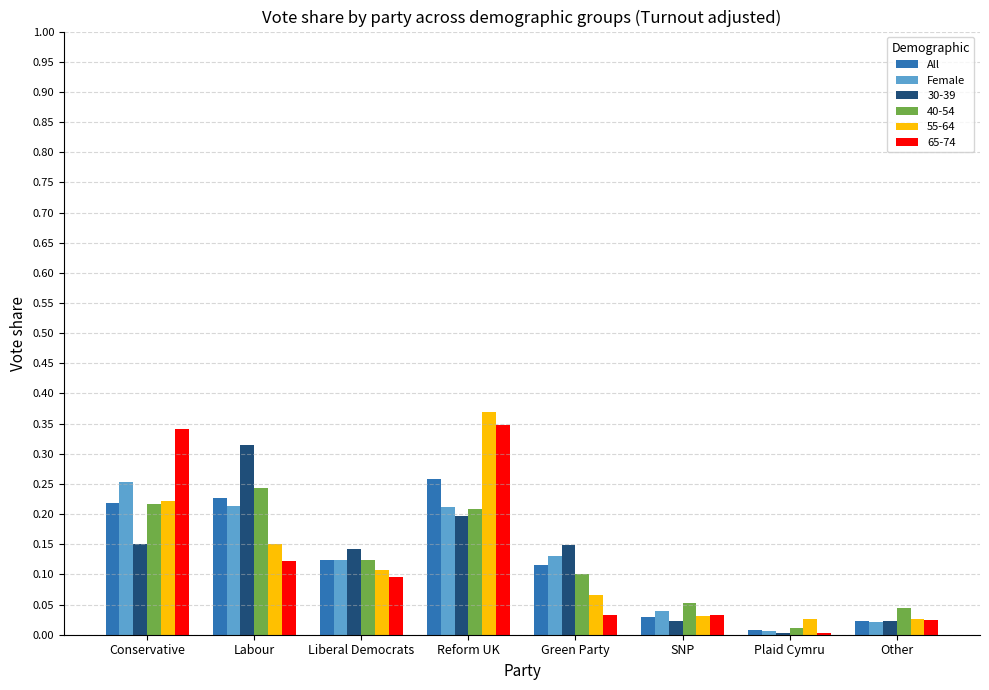

What are all the series names shown in the legend?

All, Female, 30-39, 40-54, 55-64, 65-74